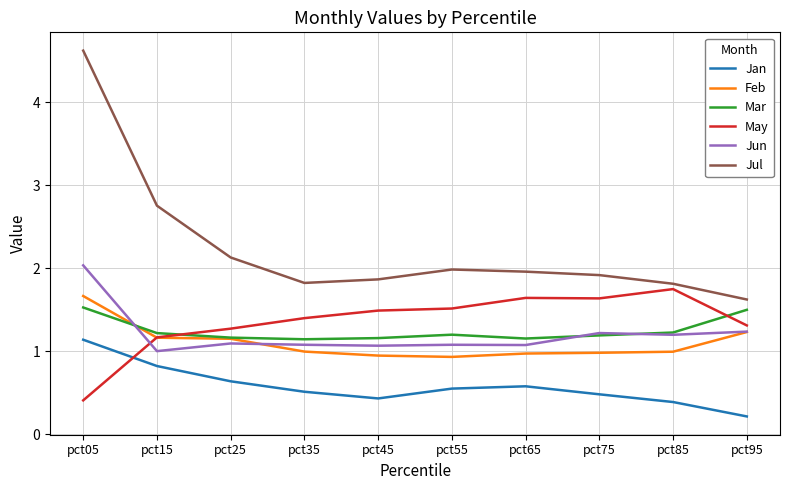

What is the difference between the maximum and minimum values in the May series?

1.3